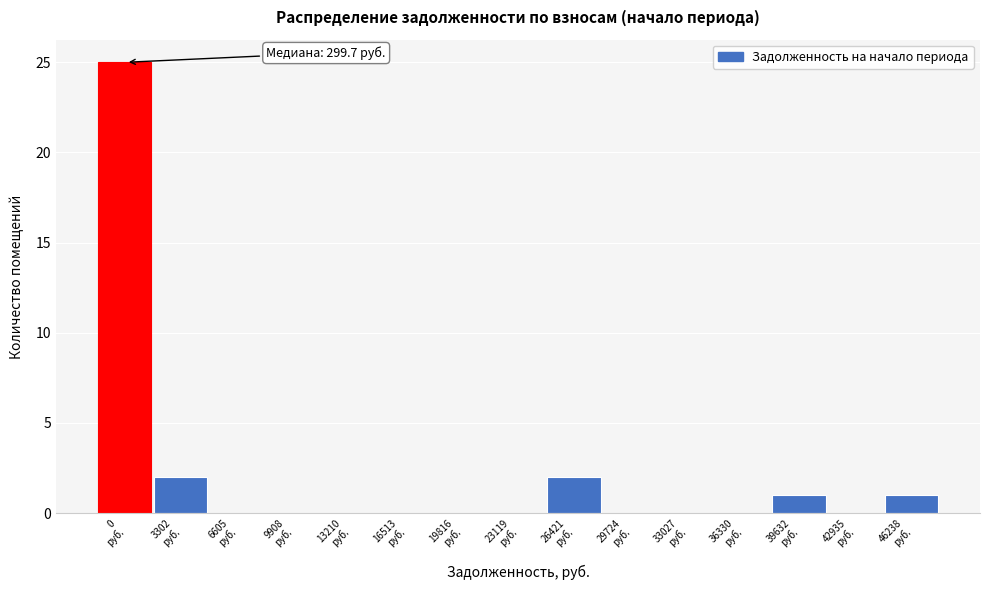

What is the greatest value displayed?

25